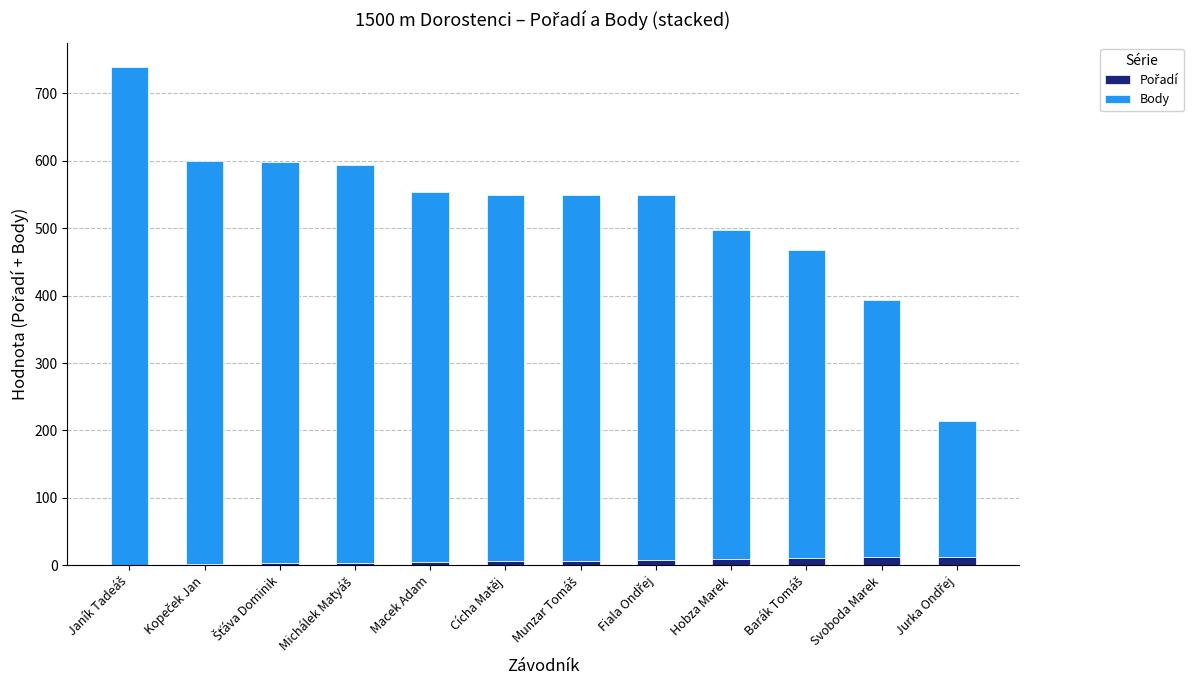

Does the chart contain stacked bars?

Yes